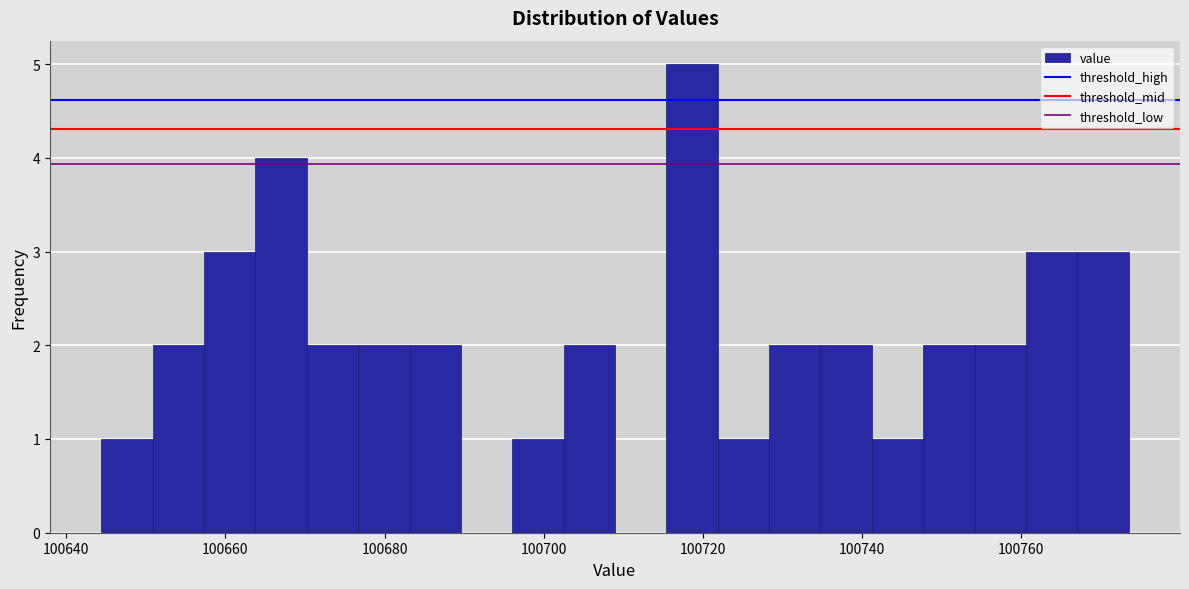

Around what value on the x-axis is the tallest bar? Give the approximate position of its centre, as read against the axis.

100718